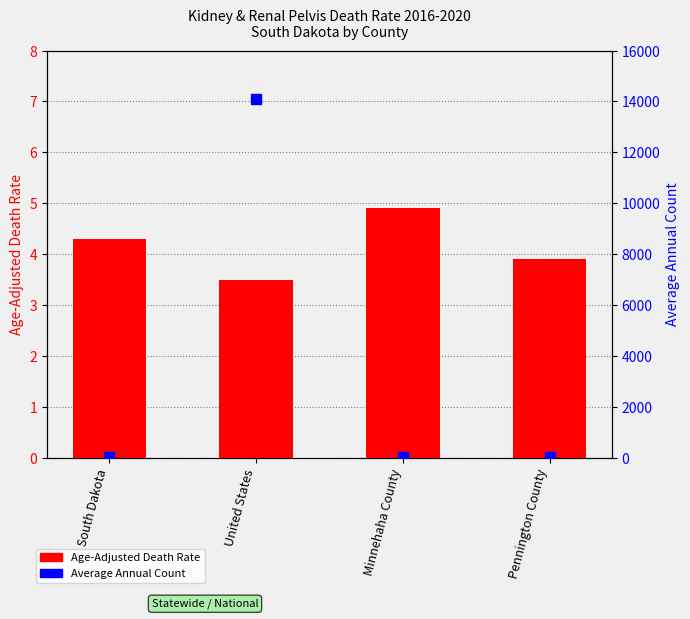

At which category is the sum across all series the highest?

United States